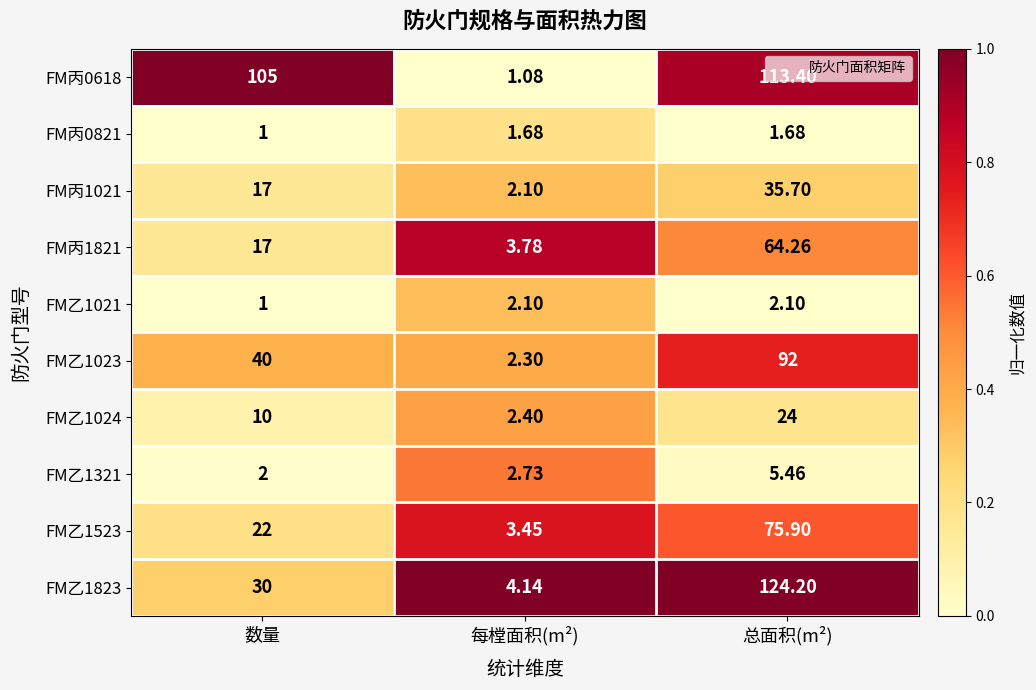

Which series has the largest range (max minus min)?

FM乙1823